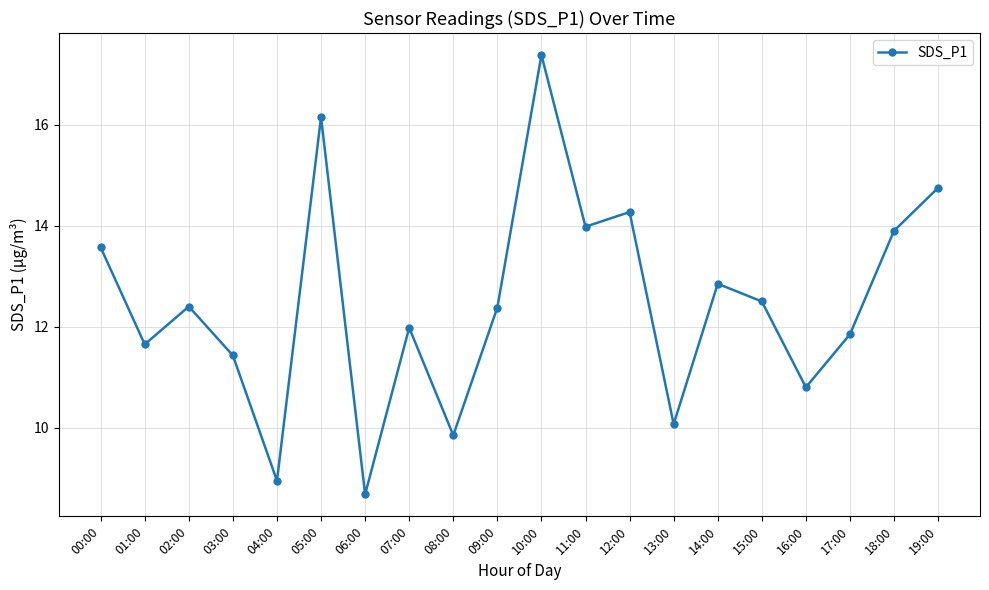

What is the change in value from 08:00 to 14:00?

+3.0